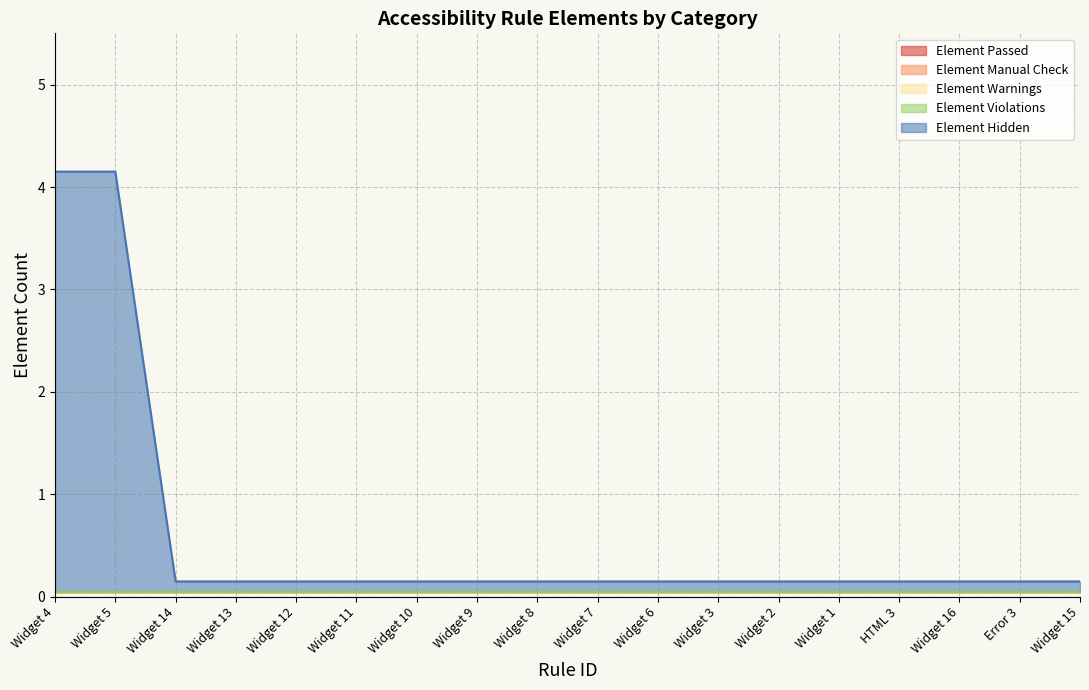

What is the label of the 16th point from the left?

Widget 16